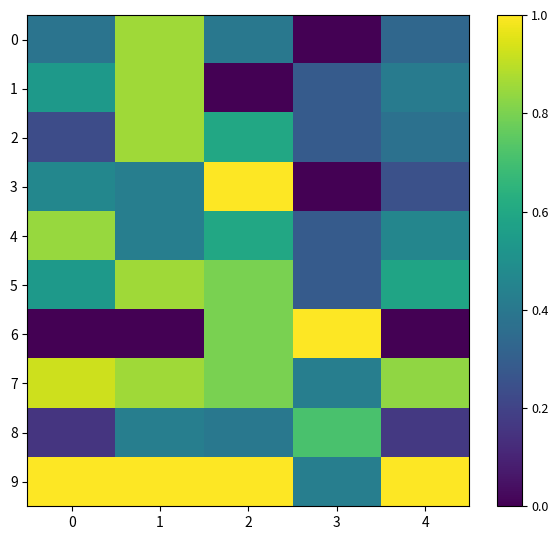

Which series has the largest range (max minus min)?

6